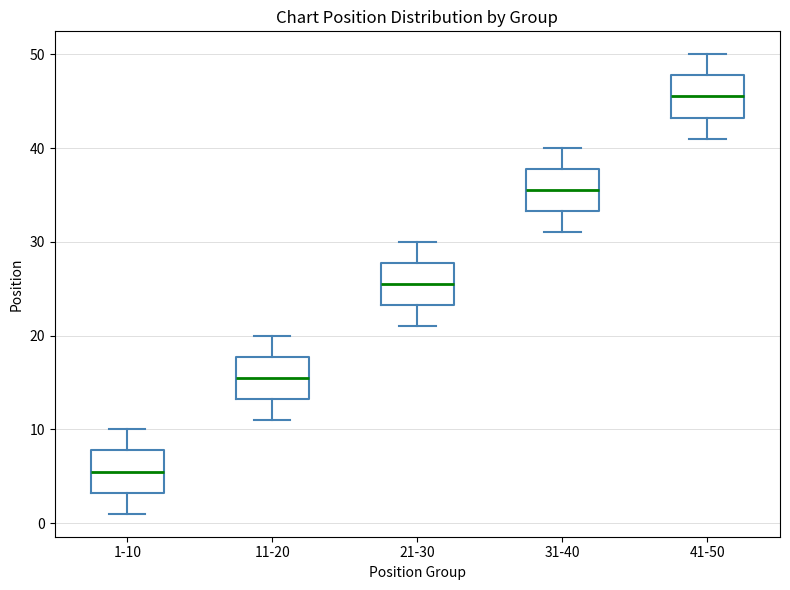

Reading left to right, transcribe this box plot: for each box, give where its median line is, the range the box spans, and where its two whiskers end, as read against the y-axis. The values are not printed on the chart, so give them approximately, as read against the axis.

1-10: median 6, box 3 to 8, whiskers 1 to 10
11-20: median 16, box 13 to 18, whiskers 11 to 20
21-30: median 26, box 23 to 28, whiskers 21 to 30
31-40: median 36, box 33 to 38, whiskers 31 to 40
41-50: median 46, box 43 to 48, whiskers 41 to 50